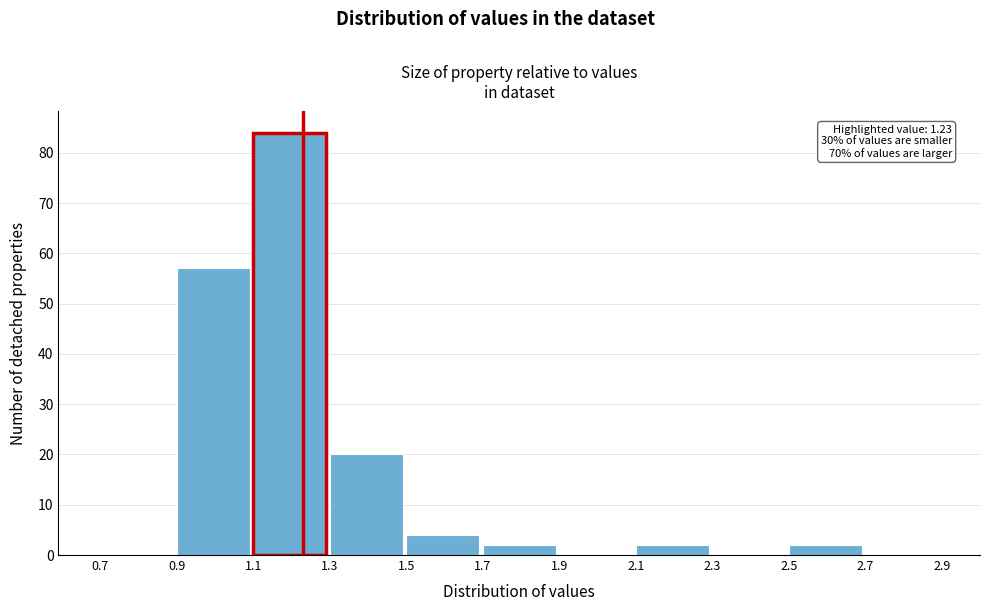

Which range on the x-axis has the tallest bar?

1.1 to 1.3